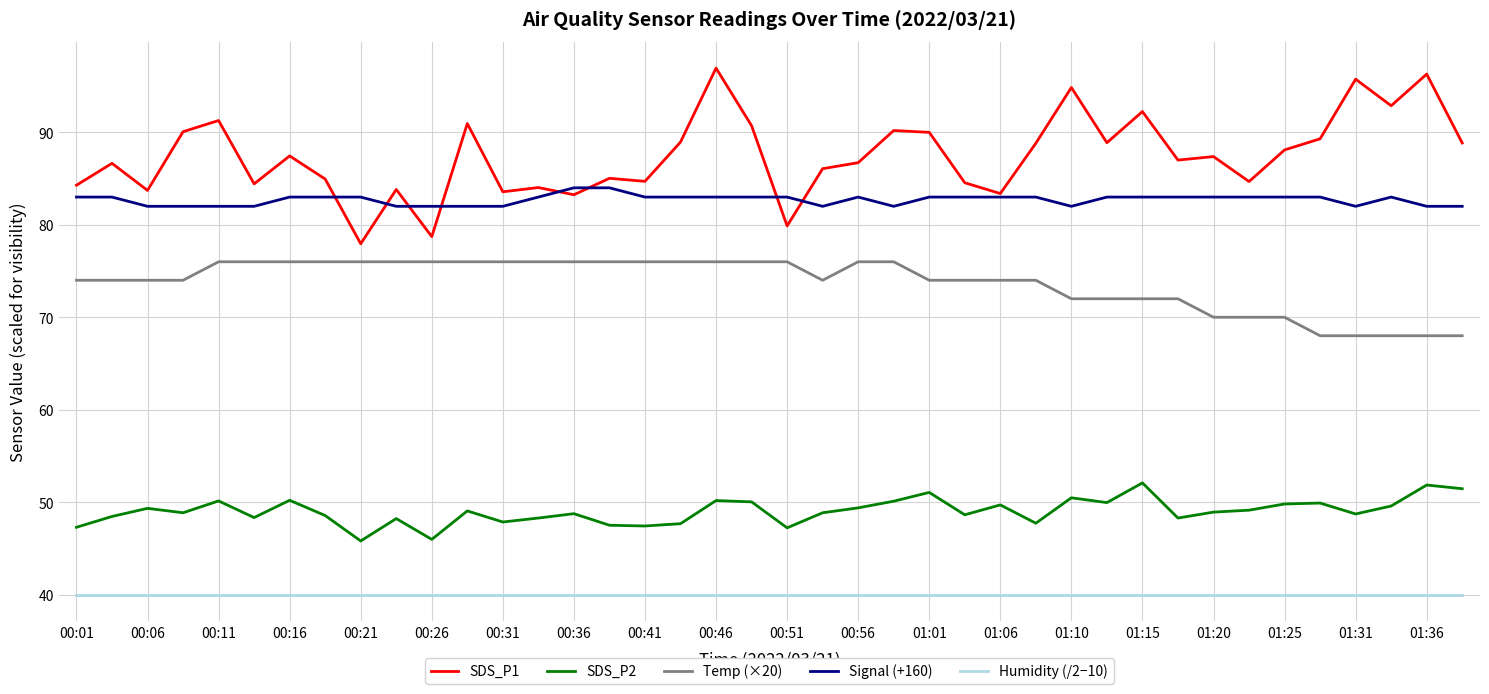

What is the sum of all Humidity (/2−10) values?

1598.0